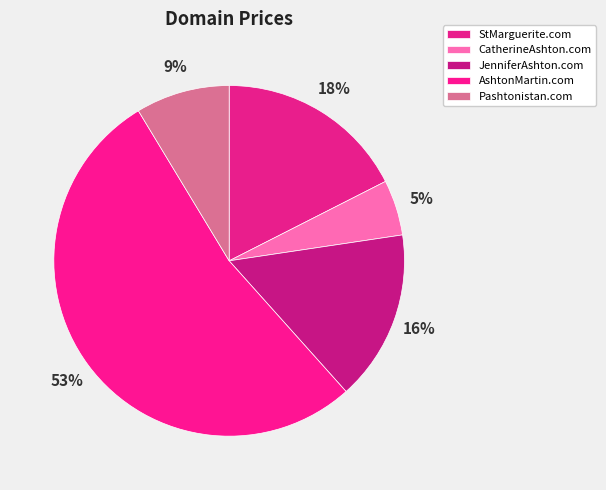

How many slices are in this pie chart?

5